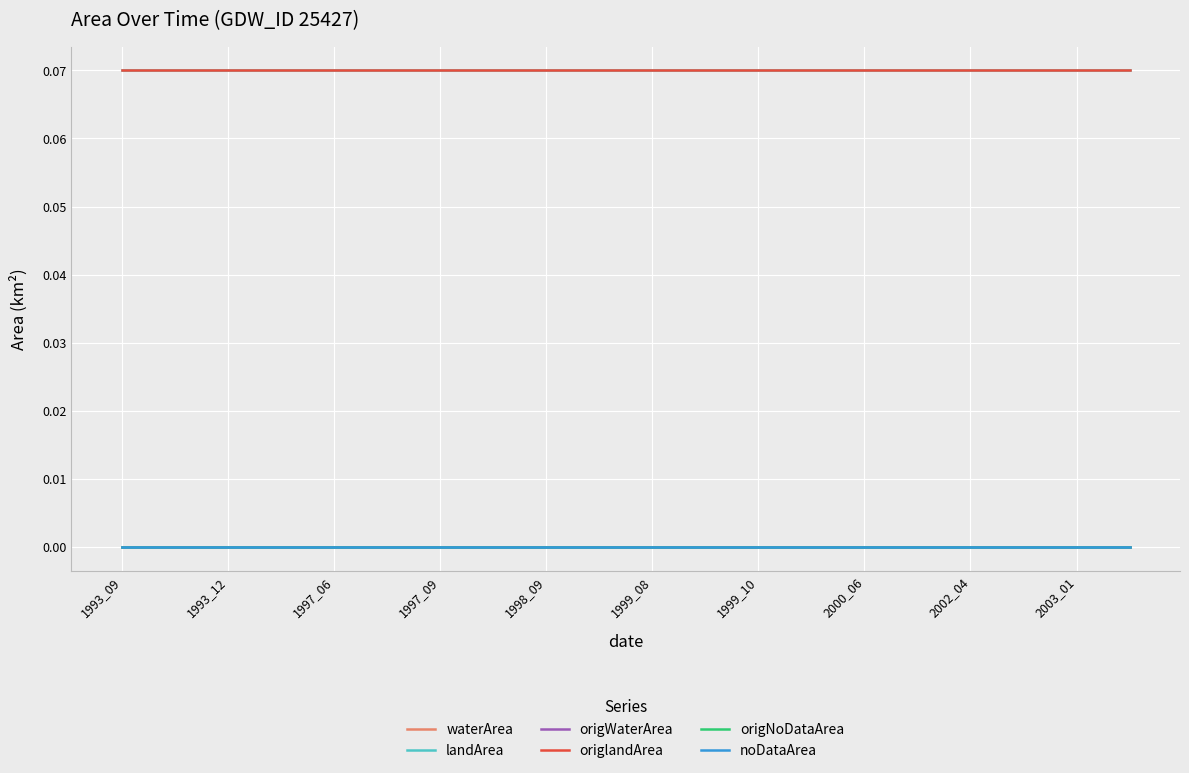

Does the chart have visible grid lines?

Yes